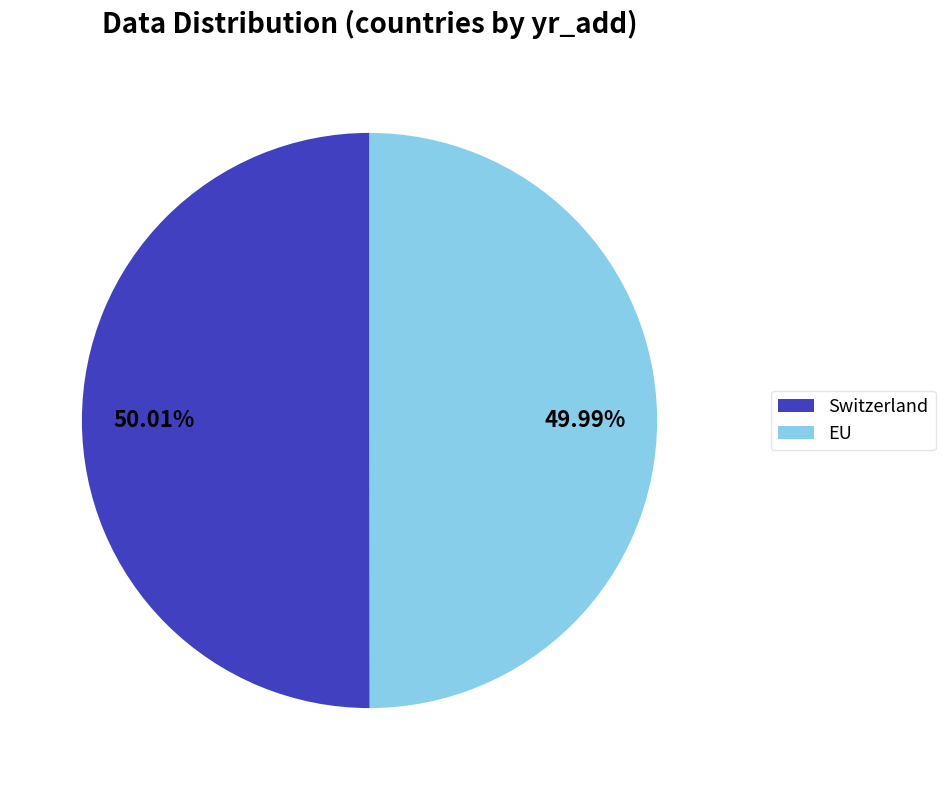

Combined, what portion of the pie is Switzerland and EU?

100.0%